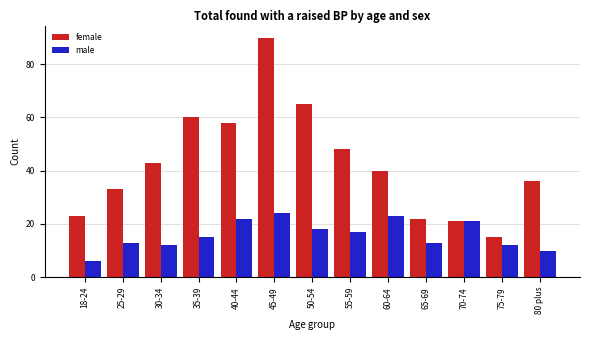

Reading left to right, list all the values displayed in this chart.

female: 23	33	43	60	58	90	65	48	40	22	21	15	36
male: 6	13	12	15	22	24	18	17	23	13	21	12	10